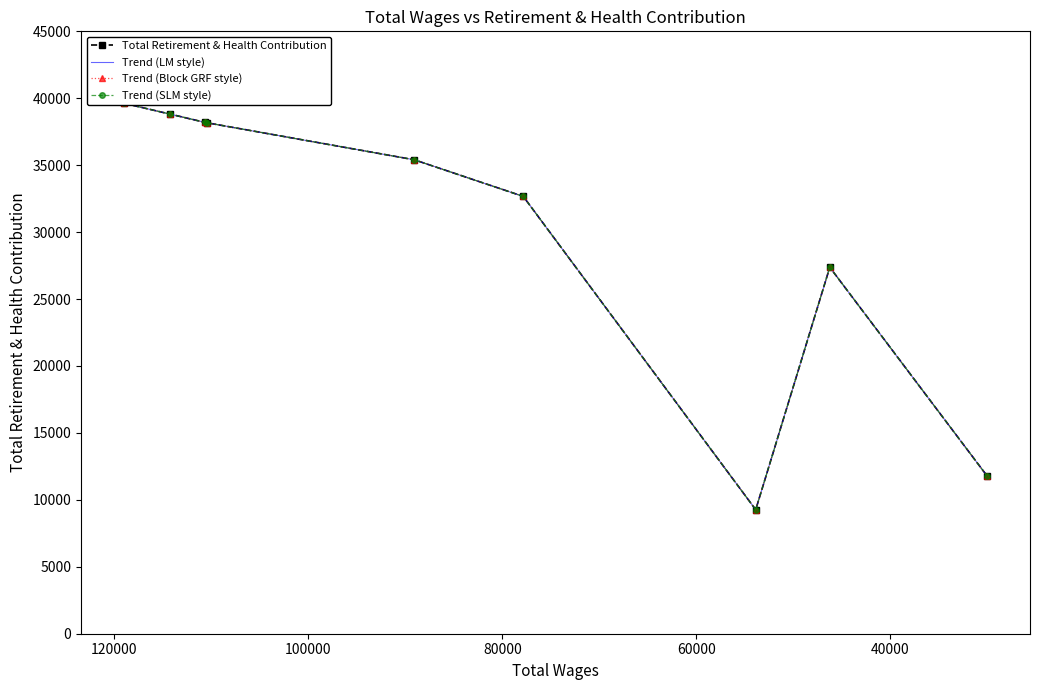

What is the minimum value shown in the chart?

9264